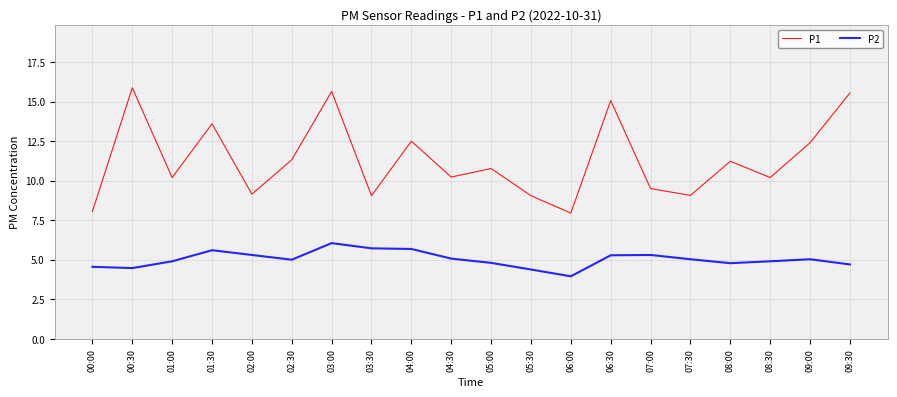

At which category is the sum across all series the highest?

03:00